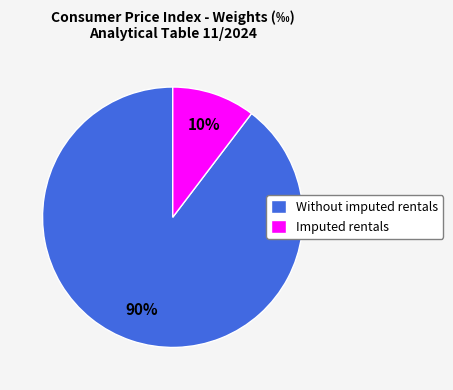

Combined, do Without imputed rentals and Imputed rentals account for over 50%?

Yes